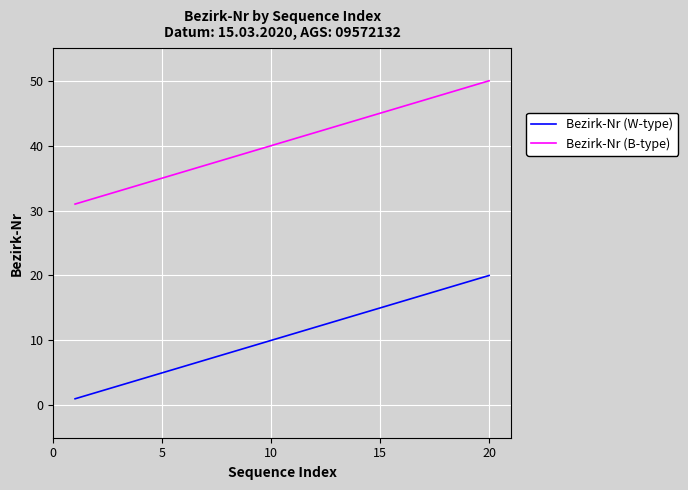

What is the maximum value shown in the chart?

50